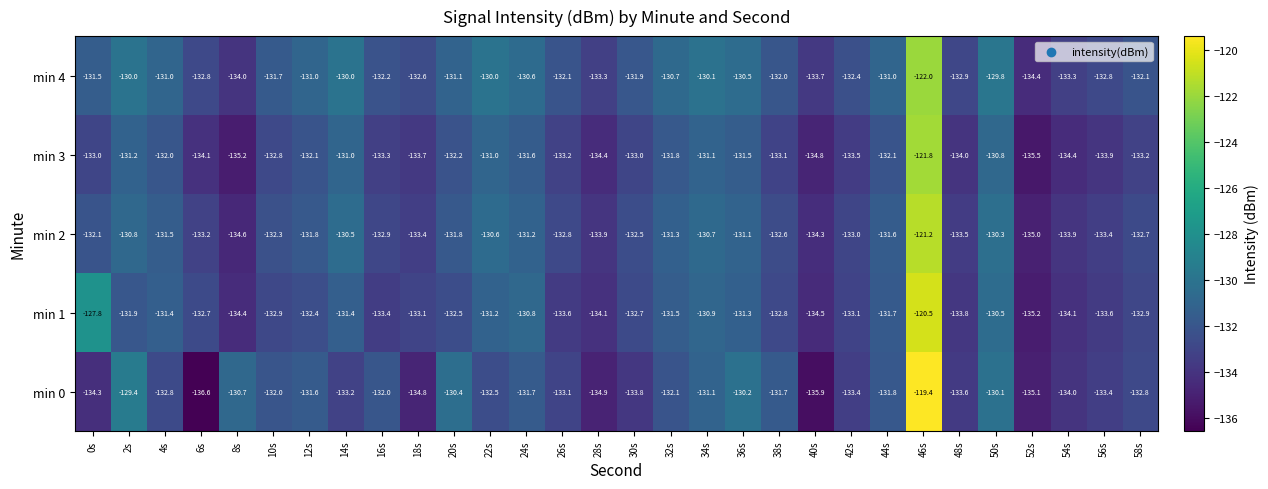

How many distinct data groups are displayed?

5